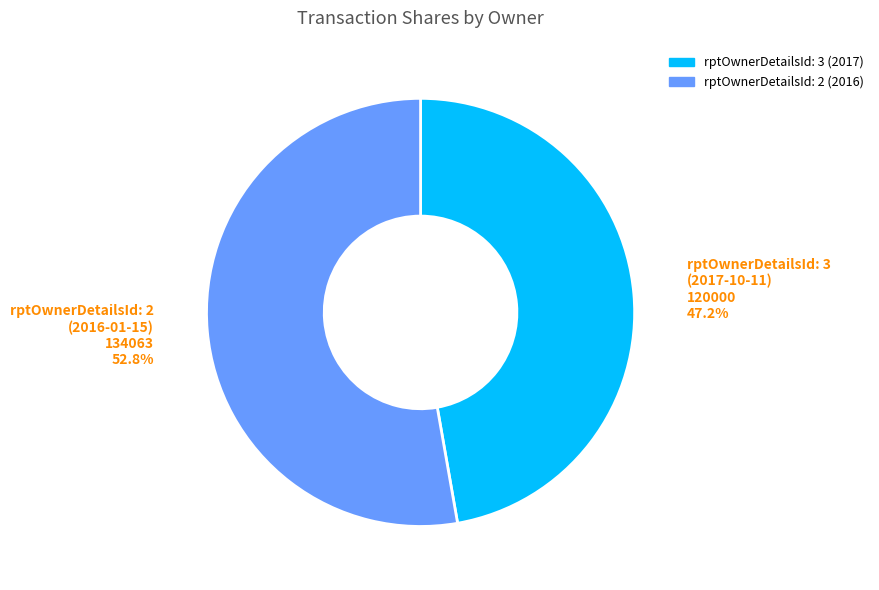

Is there any slice that represents more than half of the pie?

Yes